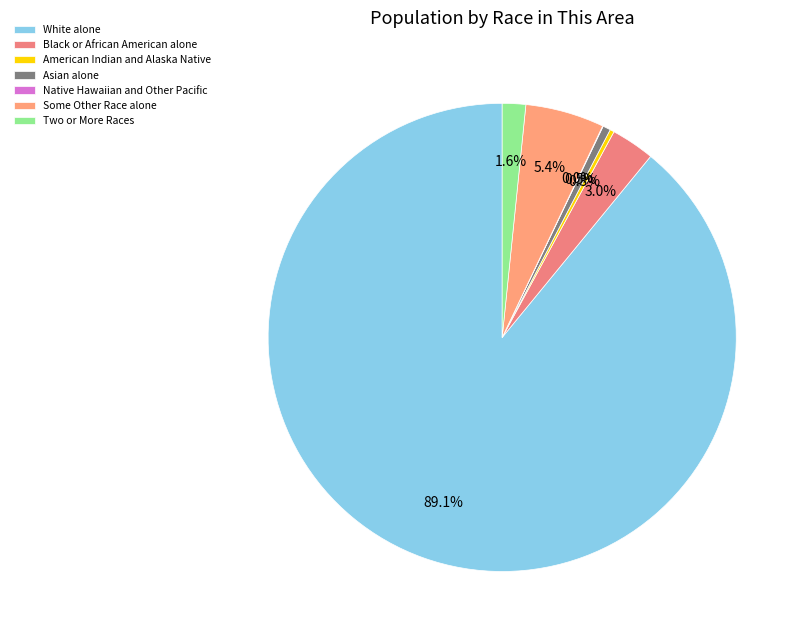

Which category has the smallest portion of the pie?

Native Hawaiian and Other Pacific